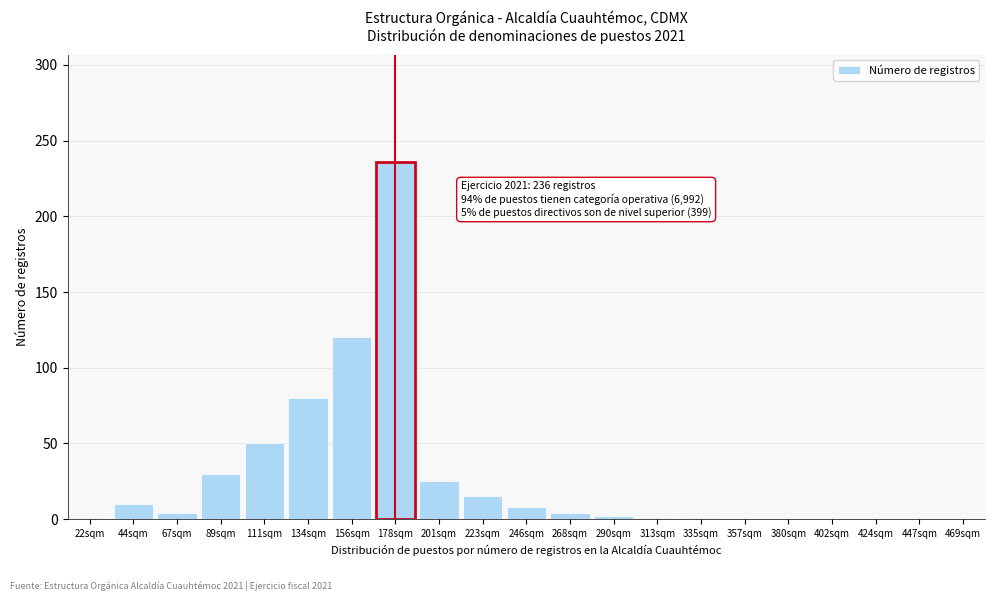

The value at 424sqm is 112. True or false?

False